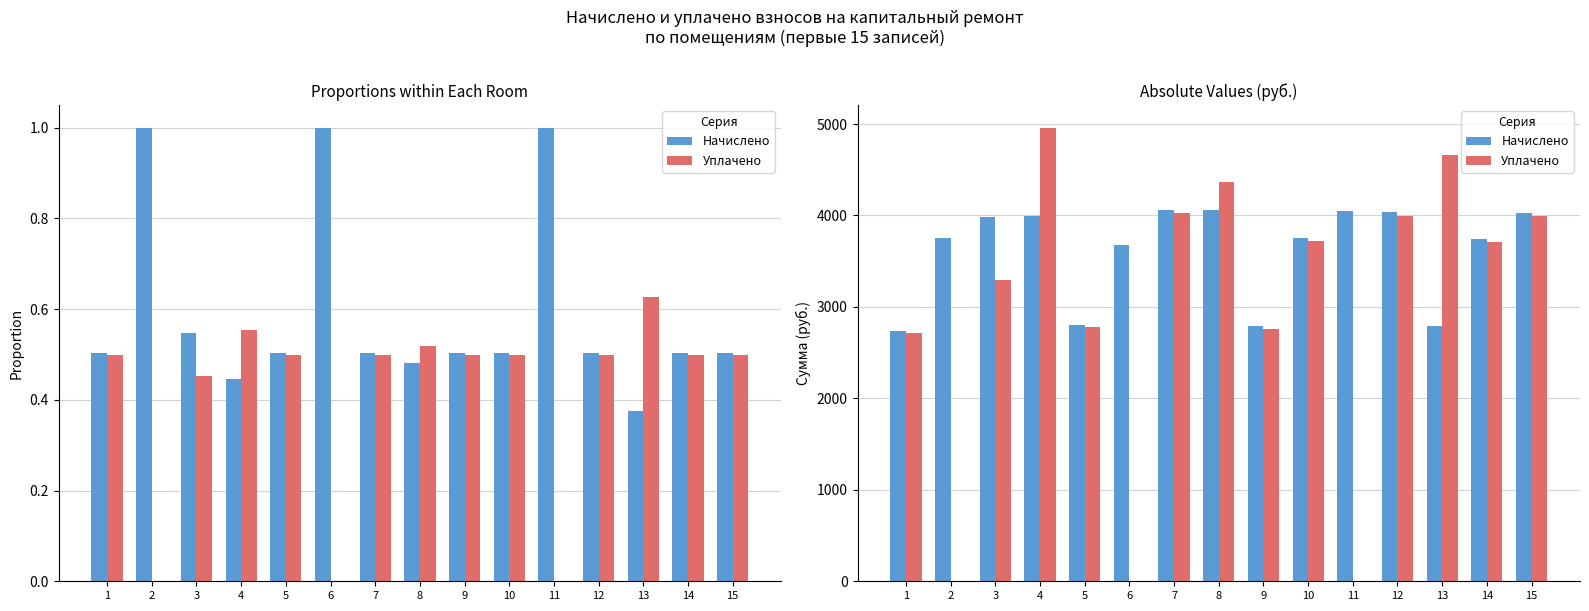

The Уплачено series shows 3998.1 at 12. True or false?

True